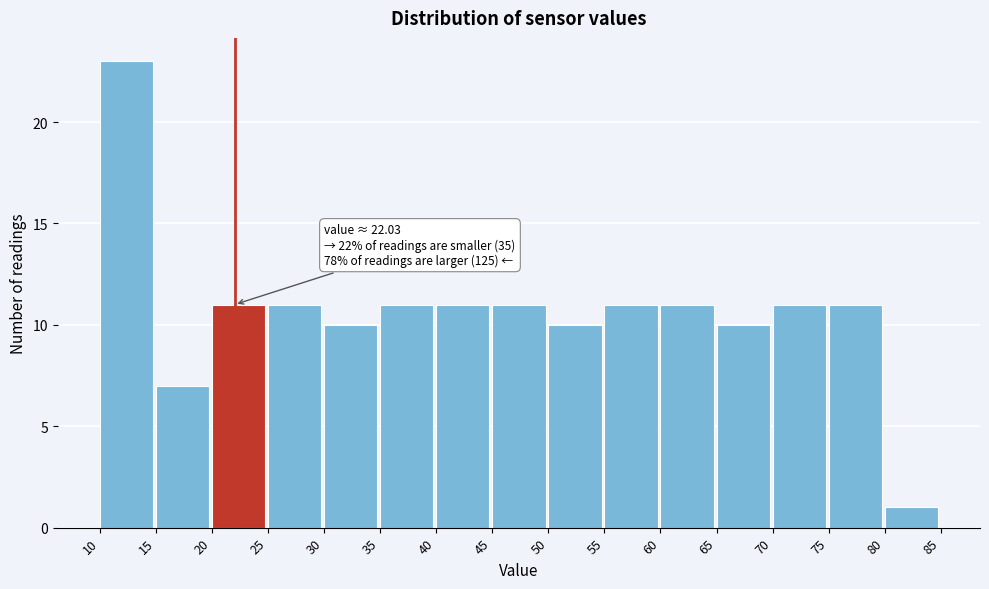

Which range on the x-axis has the tallest bar?

10 to 15